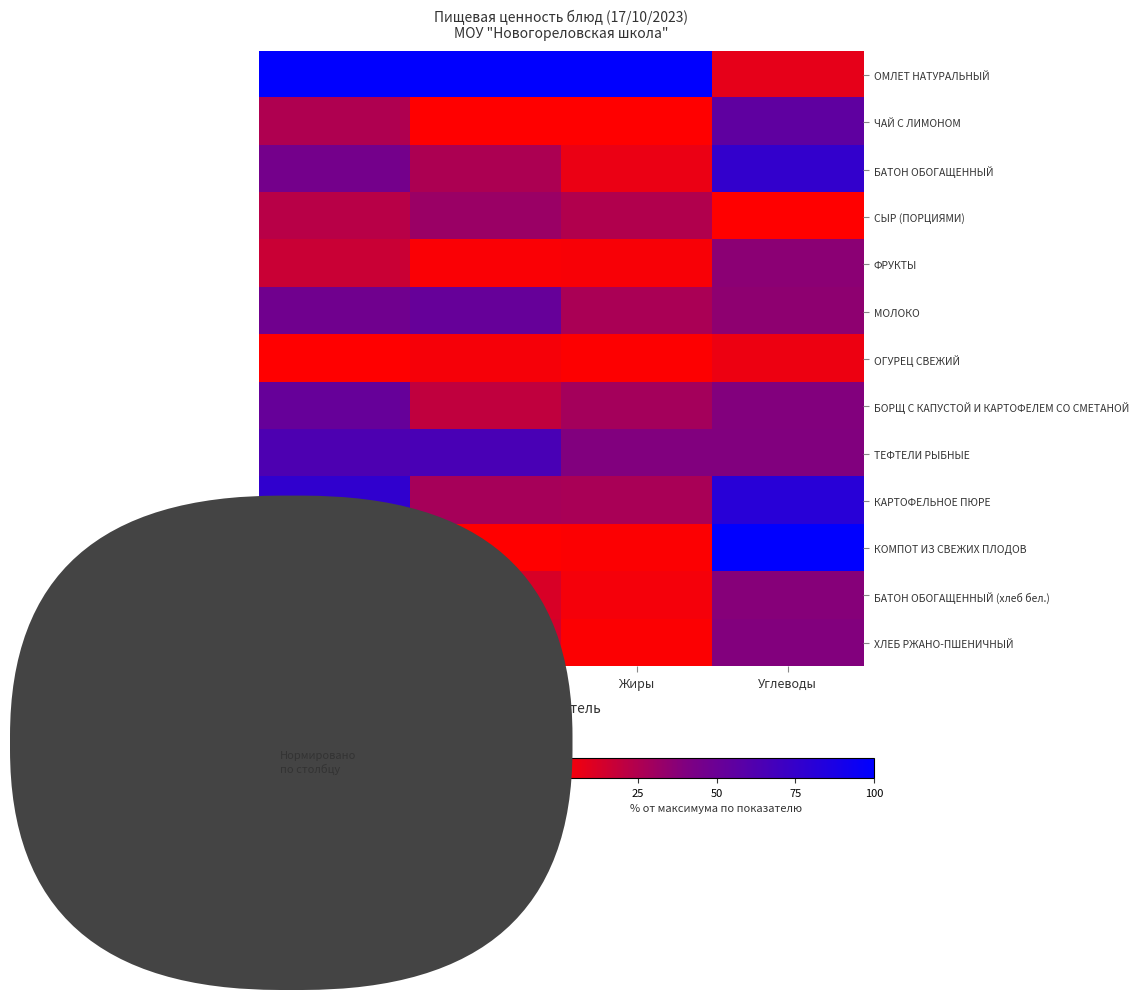

Which category has the lowest value across all series?

Белки